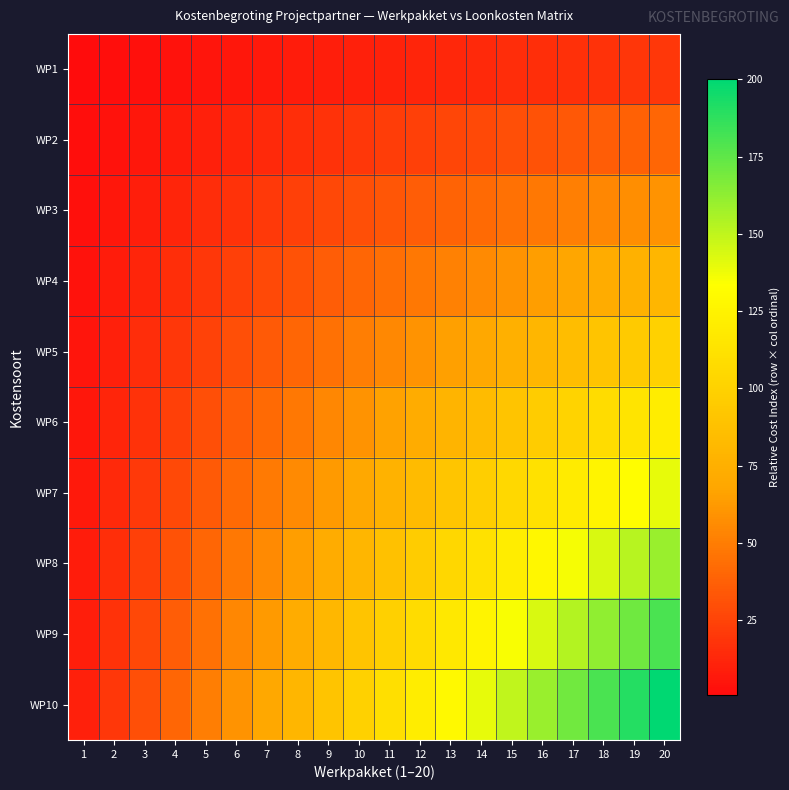

Reading left to right, extract all data points from this chart.

WP1: 1=1	2=2	3=3	4=4	5=5	6=6	7=7	8=8	9=9	10=10	11=11	12=12	13=13	14=14	15=15	16=16	17=17	18=18	19=19	20=20
WP2: 1=2	2=4	3=6	4=8	5=10	6=12	7=14	8=16	9=18	10=20	11=22	12=24	13=26	14=28	15=30	16=32	17=34	18=36	19=38	20=40
WP3: 1=3	2=6	3=9	4=12	5=15	6=18	7=21	8=24	9=27	10=30	11=33	12=36	13=39	14=42	15=45	16=48	17=51	18=54	19=57	20=60
WP4: 1=4	2=8	3=12	4=16	5=20	6=24	7=28	8=32	9=36	10=40	11=44	12=48	13=52	14=56	15=60	16=64	17=68	18=72	19=76	20=80
WP5: 1=5	2=10	3=15	4=20	5=25	6=30	7=35	8=40	9=45	10=50	11=55	12=60	13=65	14=70	15=75	16=80	17=85	18=90	19=95	20=100
WP6: 1=6	2=12	3=18	4=24	5=30	6=36	7=42	8=48	9=54	10=60	11=66	12=72	13=78	14=84	15=90	16=96	17=102	18=108	19=114	20=120
WP7: 1=7	2=14	3=21	4=28	5=35	6=42	7=49	8=56	9=63	10=70	11=77	12=84	13=91	14=98	15=105	16=112	17=119	18=126	19=133	20=140
WP8: 1=8	2=16	3=24	4=32	5=40	6=48	7=56	8=64	9=72	10=80	11=88	12=96	13=104	14=112	15=120	16=128	17=136	18=144	19=152	20=160
WP9: 1=9	2=18	3=27	4=36	5=45	6=54	7=63	8=72	9=81	10=90	11=99	12=108	13=117	14=126	15=135	16=144	17=153	18=162	19=171	20=180
WP10: 1=10	2=20	3=30	4=40	5=50	6=60	7=70	8=80	9=90	10=100	11=110	12=120	13=130	14=140	15=150	16=160	17=170	18=180	19=190	20=200